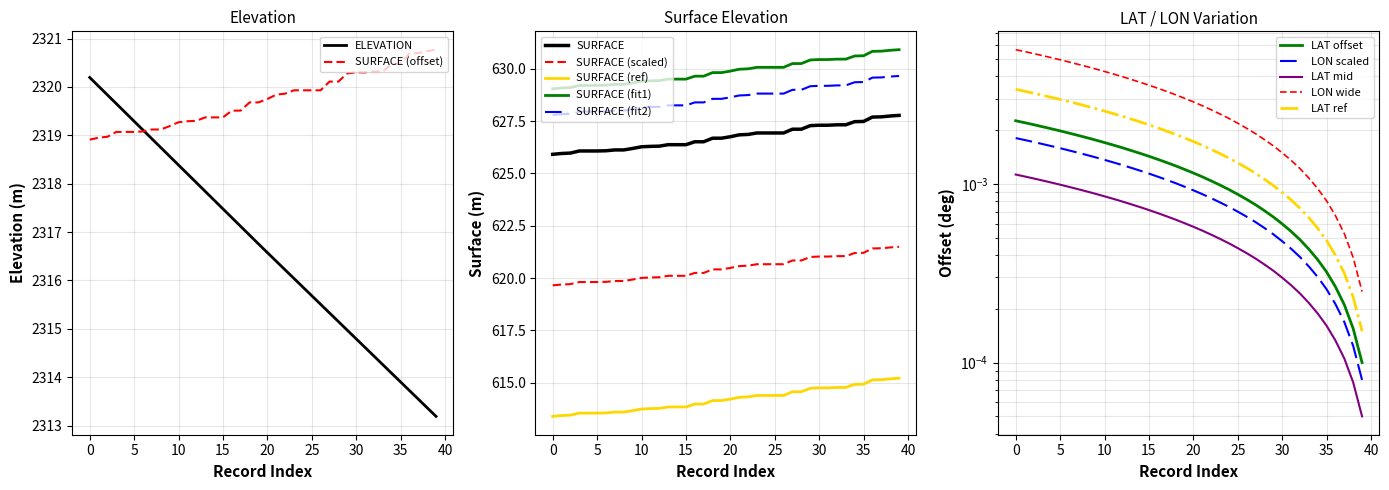

True or false: ELEVATION has more than 0 points higher than both neighbors.

False